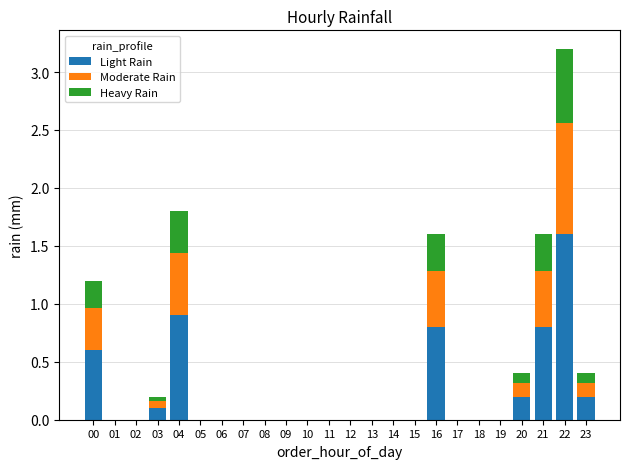

How many series are shown in this chart?

3